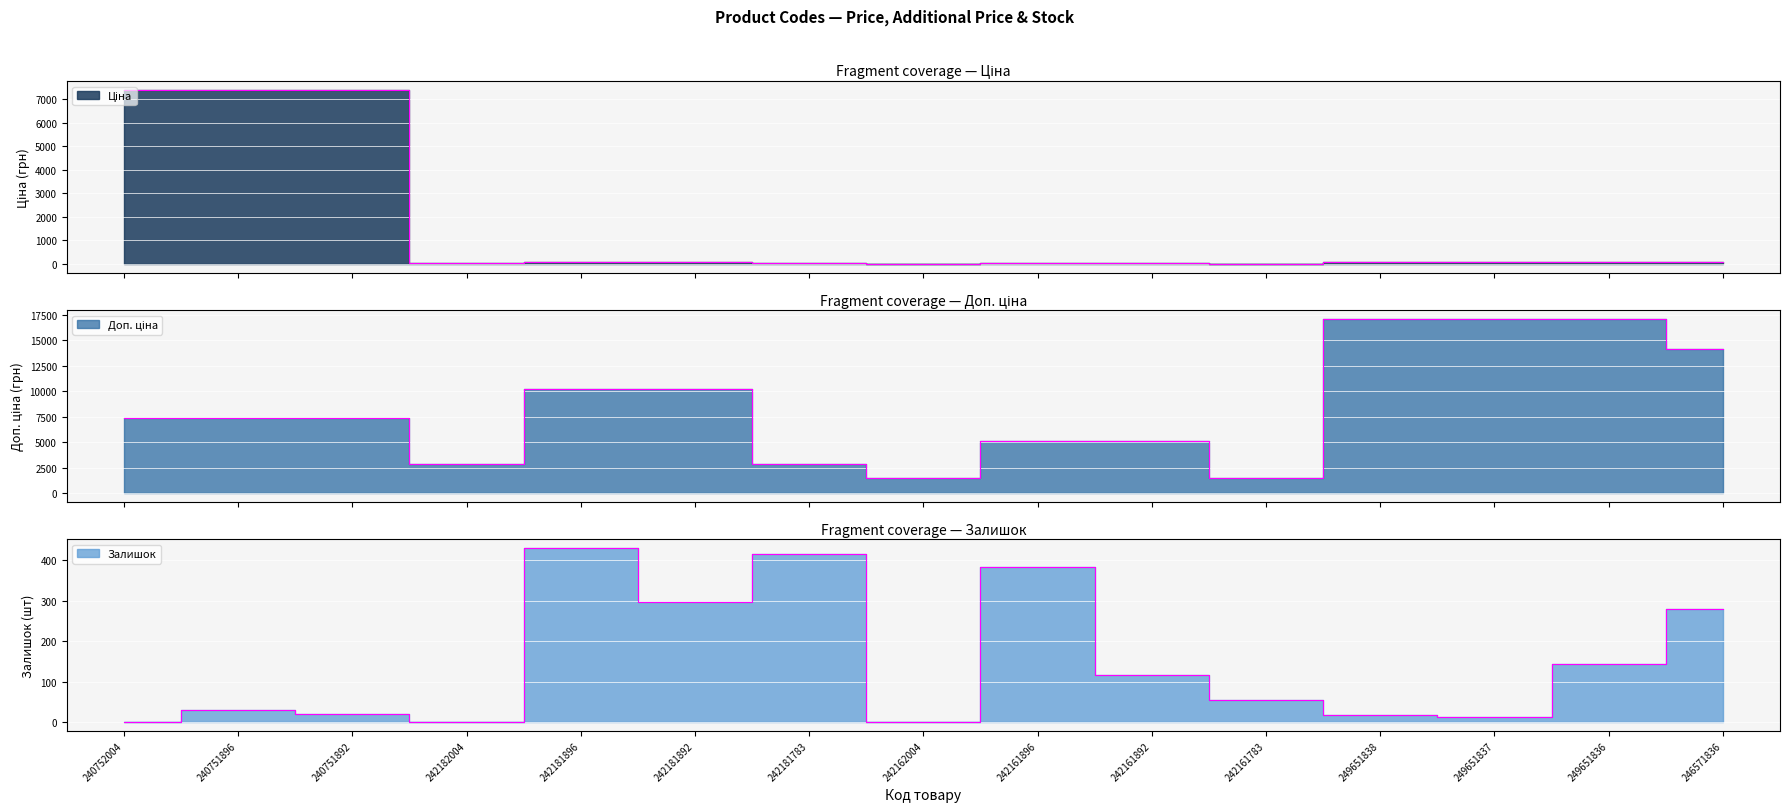

What is the total value across all series at 242182004?

2892.6